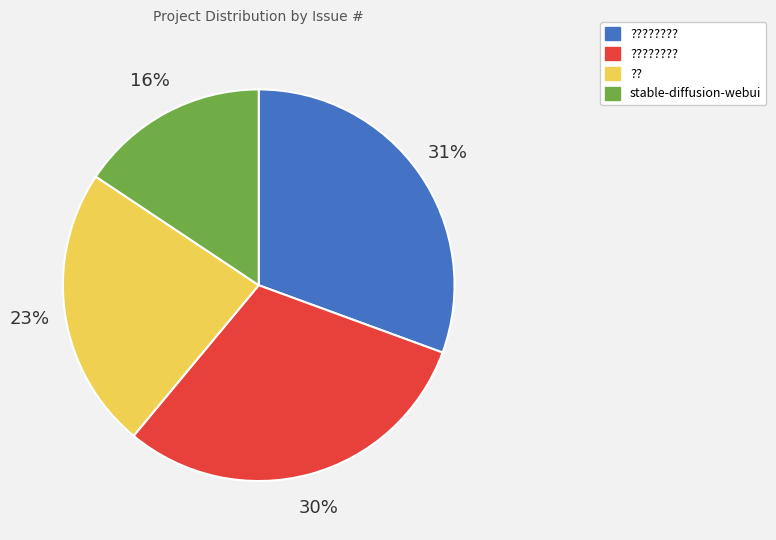

To the nearest percent, what is the average slice percentage?

25%